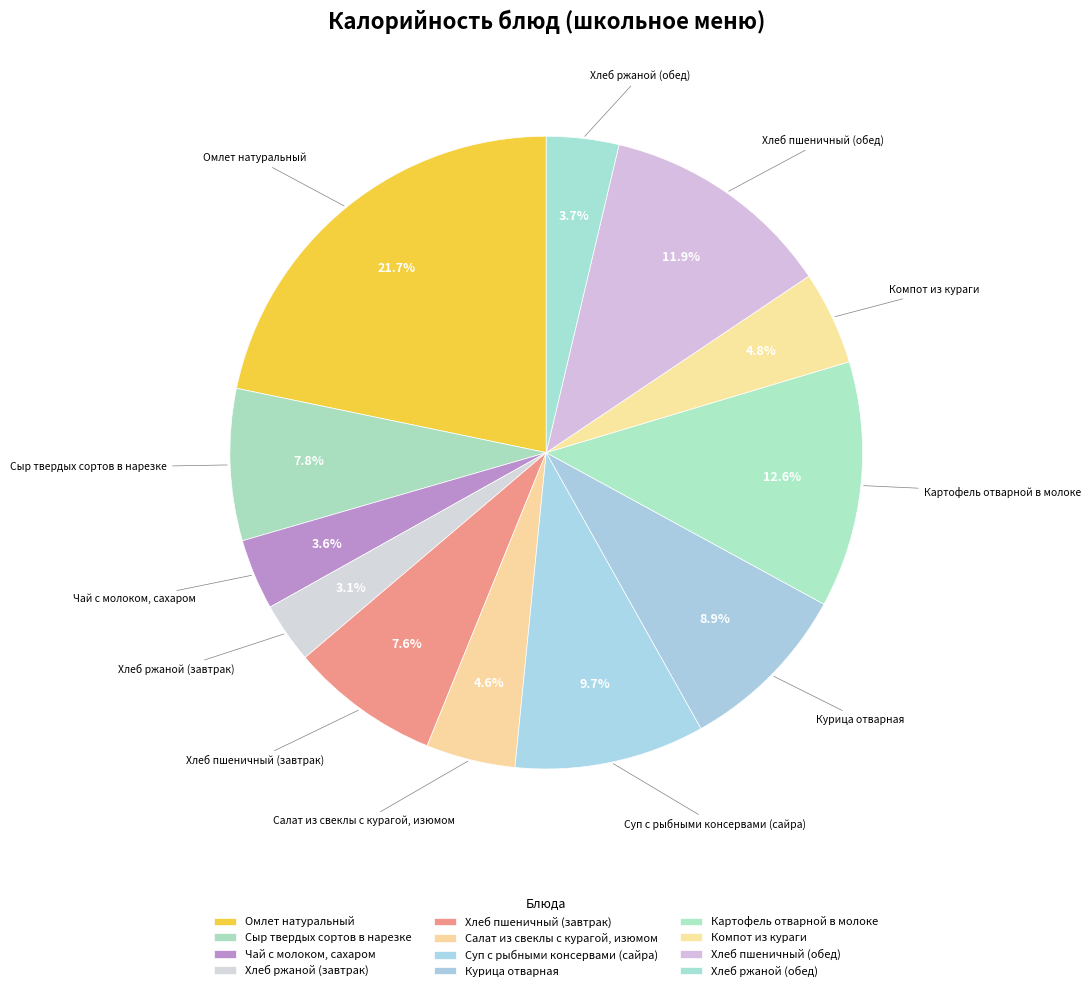

Which slice is the smallest?

Хлеб ржаной (завтрак)